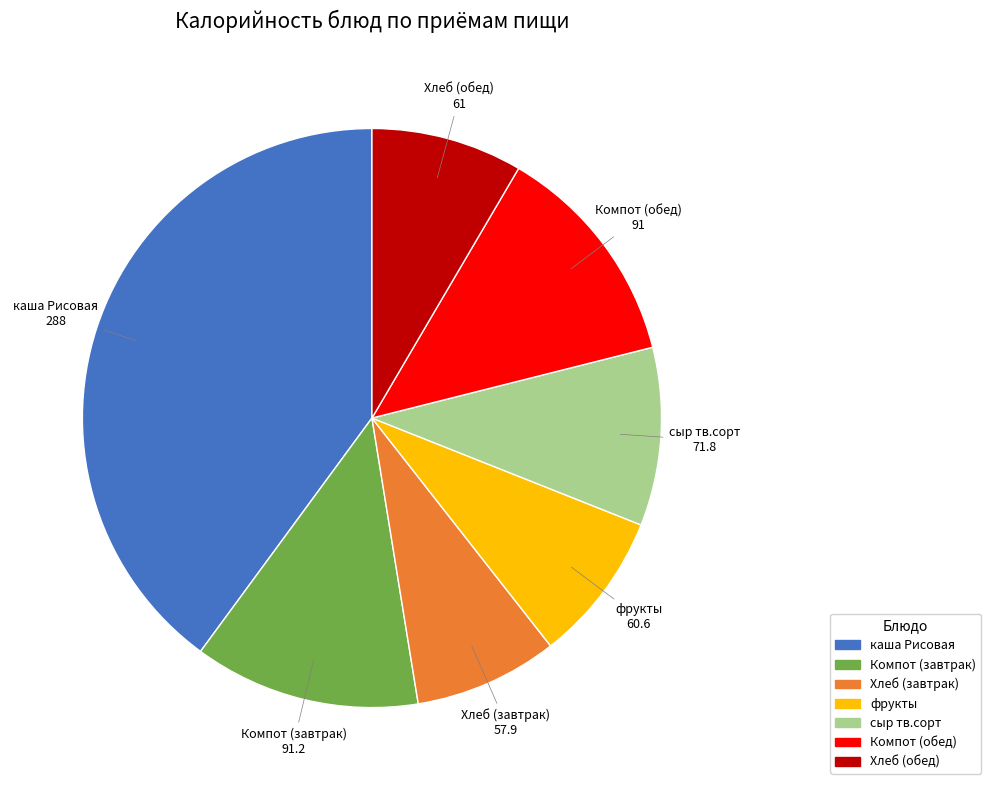

What is the ratio of the value at каша Рисовая to the value at сыр тв.сорт?

4.0